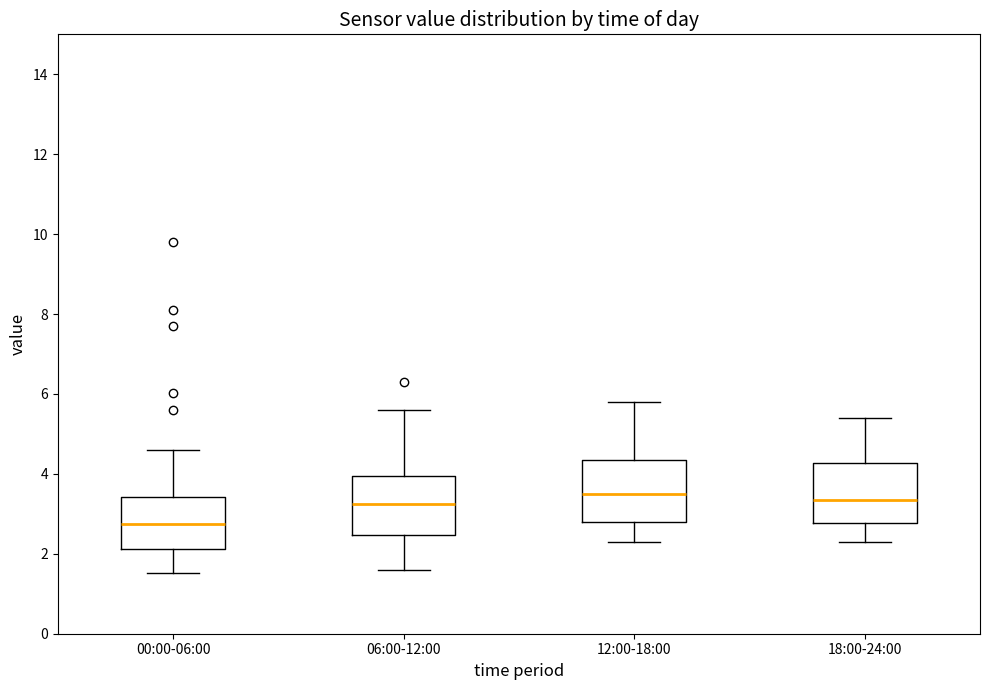

Where is the upper edge of the box for 00:00-06:00 on the y-axis? The values are not printed on the chart, so give them approximately, as read against the axis.

3.4